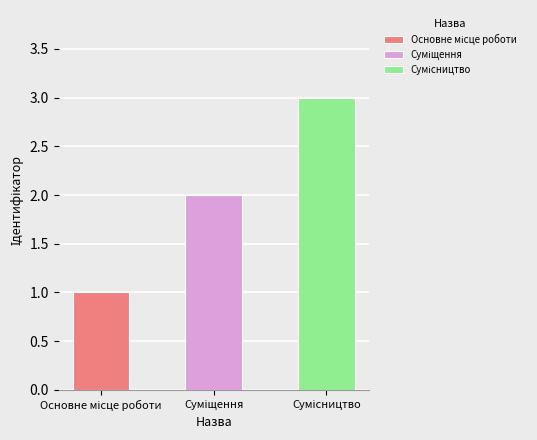

Reading left to right, list all the values displayed in this chart.

Основне місце роботи=1	Суміщення=2	Сумісництво=3